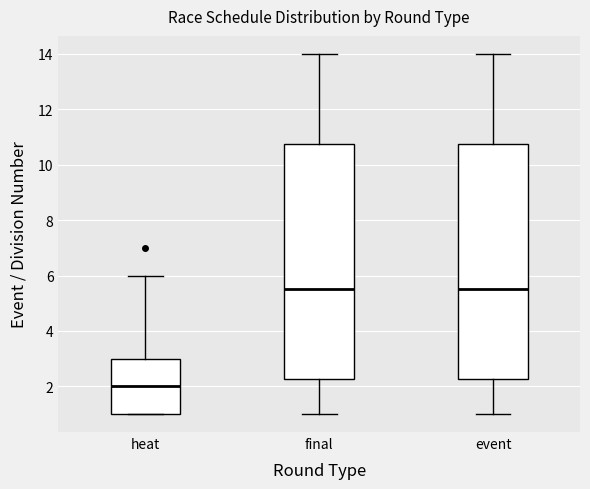

Reading left to right, read every box against the y-axis: the position of its median line, the range the box covers, and the ends of its whiskers. The values are not printed on the chart, so give them approximately, as read against the axis.

heat: median 2.0, box 1.0 to 3.0, whiskers 1.0 to 6.0
final: median 5.6, box 2.2 to 10.8, whiskers 1.0 to 14.0
event: median 5.6, box 2.2 to 10.8, whiskers 1.0 to 14.0